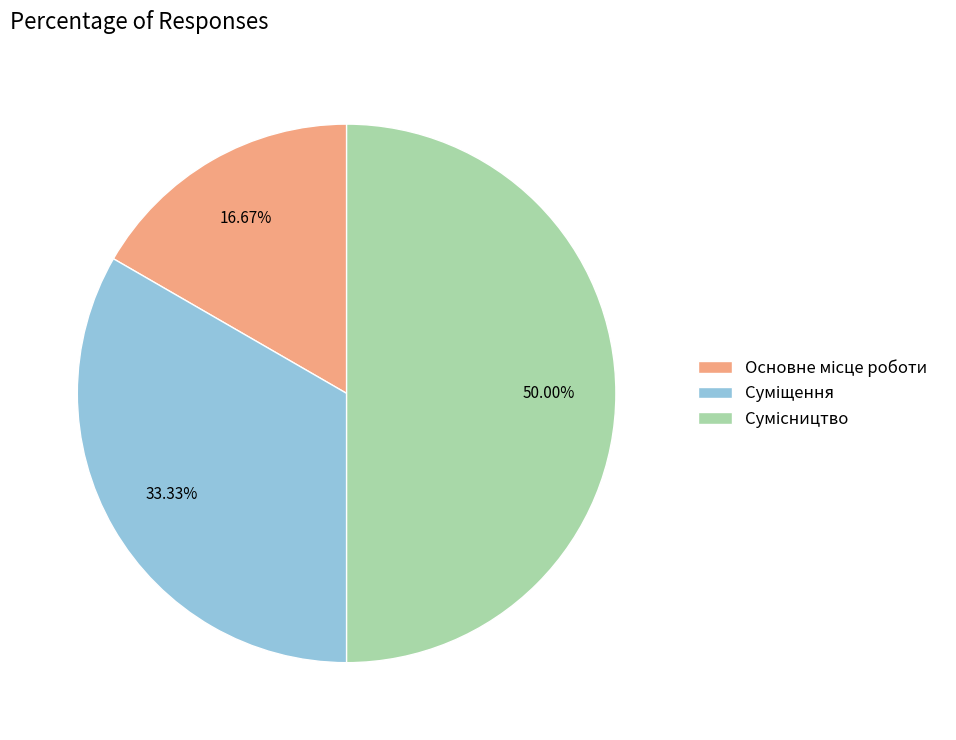

To the nearest percent, what is the difference between the Основне місце роботи and Сумісництво slice percentages?

33%